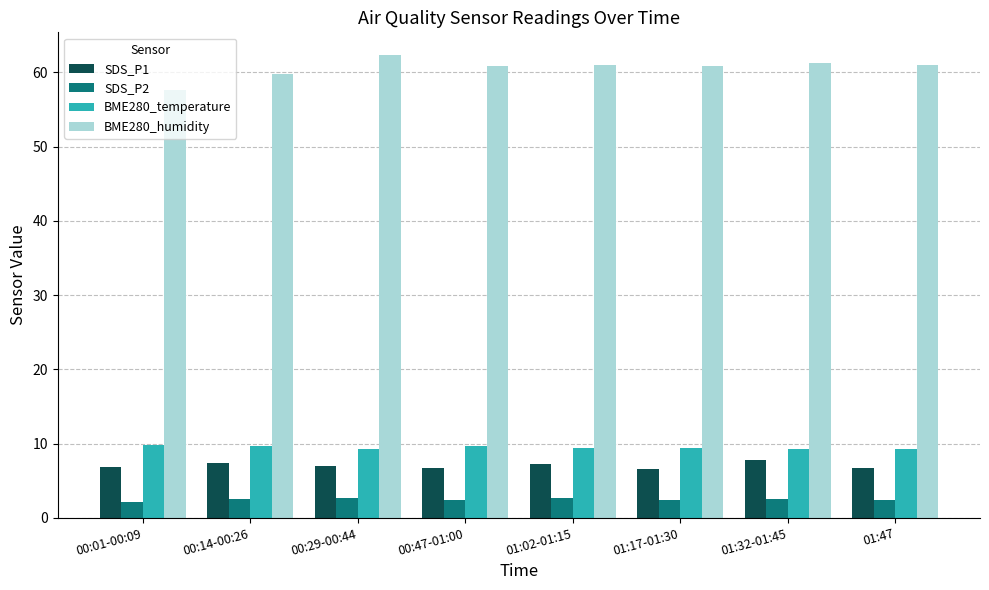

What is the label of the 8th bar from the right?

00:01-00:09